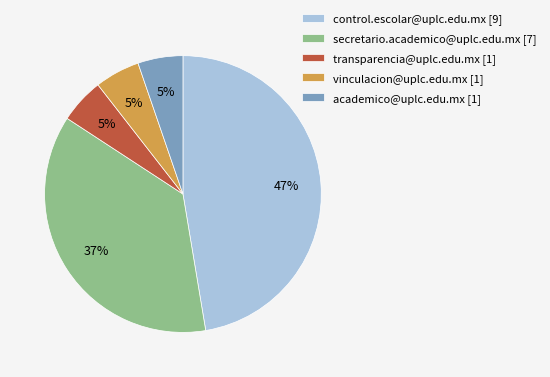

Is there a majority slice in this chart?

No